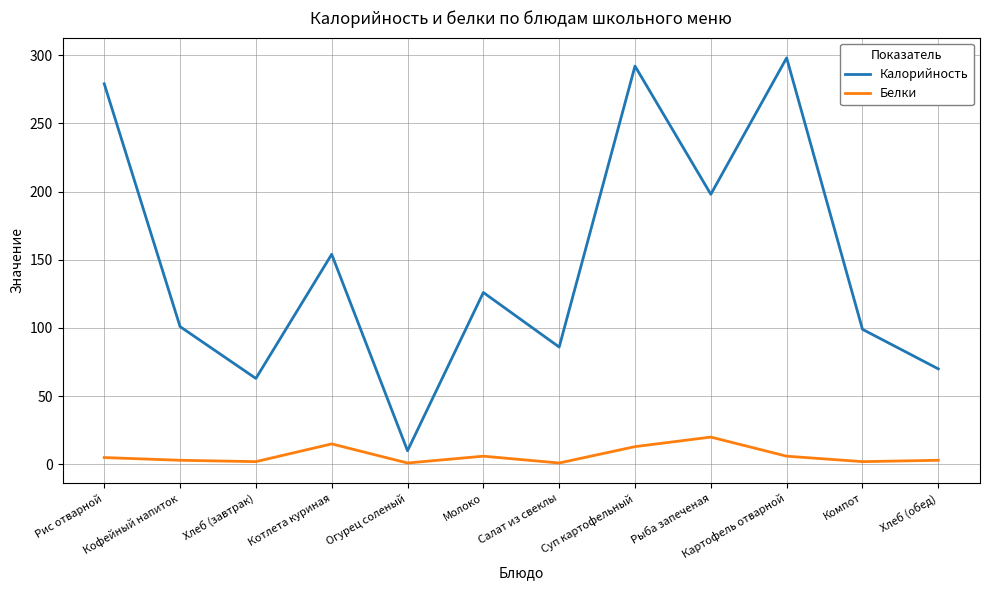

Rank the series by their average value, from lowest to highest.

Белки, Калорийность